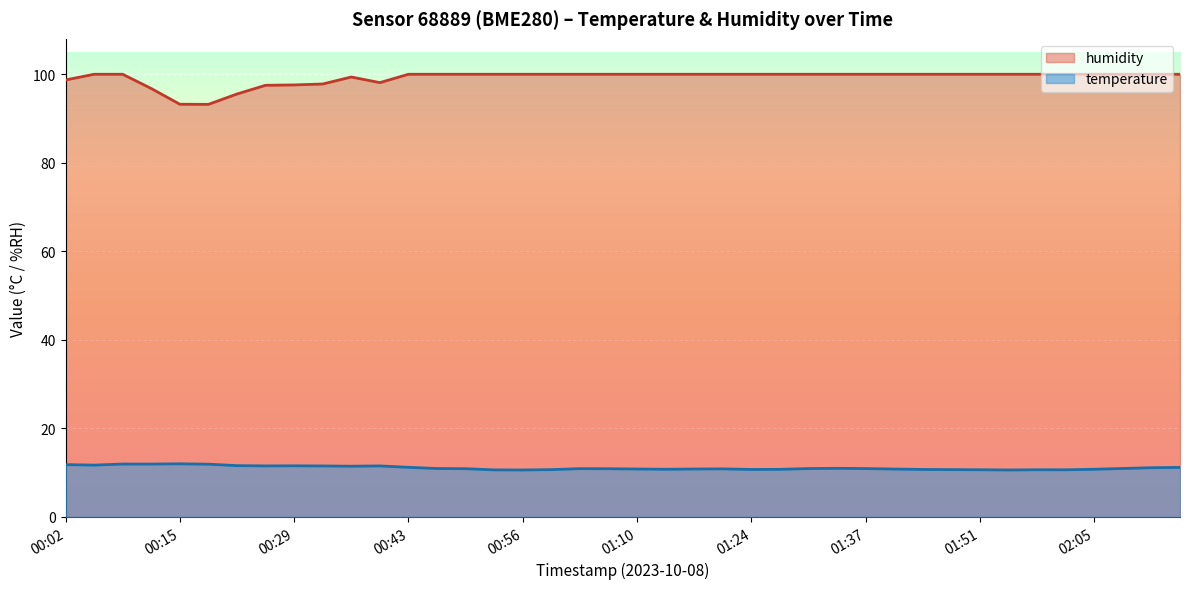

Reading right to left, list all the values displayed in this chart.

temperature: 02:15=11.2	02:12=11.1	02:08=10.9	02:05=10.8	02:01=10.7	01:58=10.7	01:55=10.6	01:51=10.7	01:48=10.7	01:44=10.7	01:41=10.8	01:37=10.9	01:34=11.0	01:31=10.9	01:27=10.8	01:24=10.7	01:20=10.9	01:17=10.8	01:14=10.8	01:10=10.8	01:07=10.9	01:03=10.9	01:00=10.7	00:56=10.6	00:53=10.6	00:49=10.9	00:46=10.9	00:43=11.2	00:39=11.5	00:36=11.5	00:32=11.5	00:29=11.6	00:25=11.5	00:22=11.6	00:19=11.9	00:15=12.0	00:12=11.9	00:09=11.9	00:05=11.7	00:02=11.8
humidity: 02:15=100.0	02:12=100.0	02:08=100.0	02:05=100.0	02:01=100.0	01:58=100.0	01:55=100.0	01:51=100.0	01:48=100.0	01:44=100.0	01:41=100.0	01:37=100.0	01:34=100.0	01:31=100.0	01:27=100.0	01:24=100.0	01:20=100.0	01:17=100.0	01:14=100.0	01:10=100.0	01:07=100.0	01:03=100.0	01:00=100.0	00:56=100.0	00:53=100.0	00:49=100.0	00:46=100.0	00:43=100.0	00:39=98.1	00:36=99.4	00:32=97.8	00:29=97.6	00:25=97.5	00:22=95.5	00:19=93.2	00:15=93.2	00:12=96.8	00:09=100.0	00:05=100.0	00:02=98.7